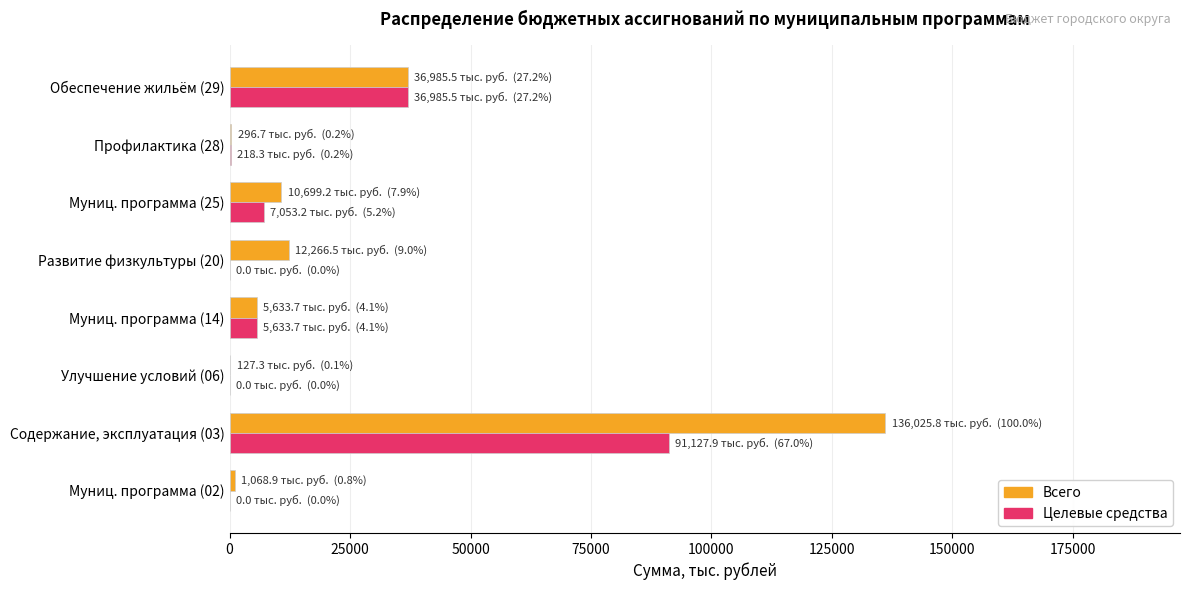

What is the sum of all Целевые средства values?

141018.6